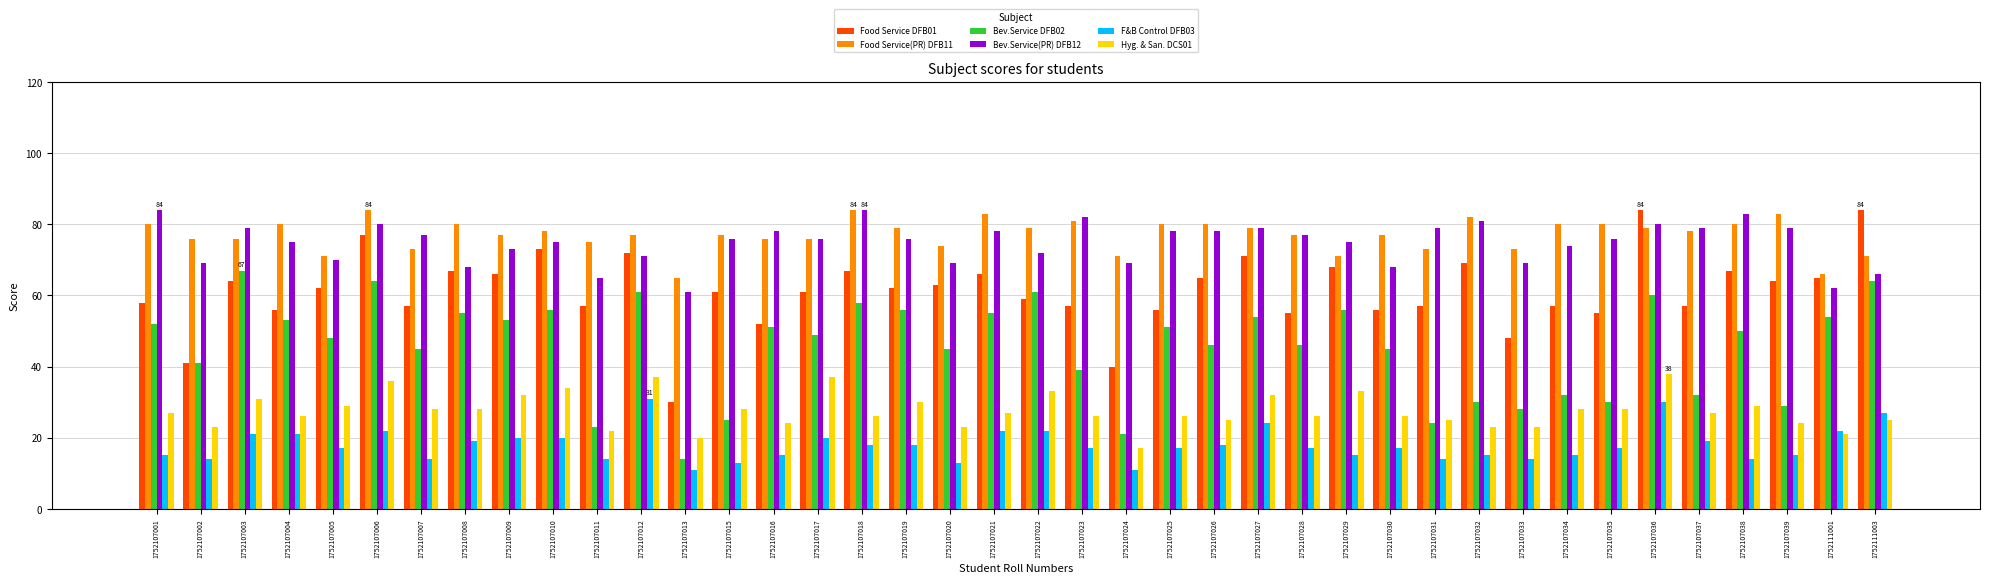

What is the lowest value of the Food Service DFB01 series?

30